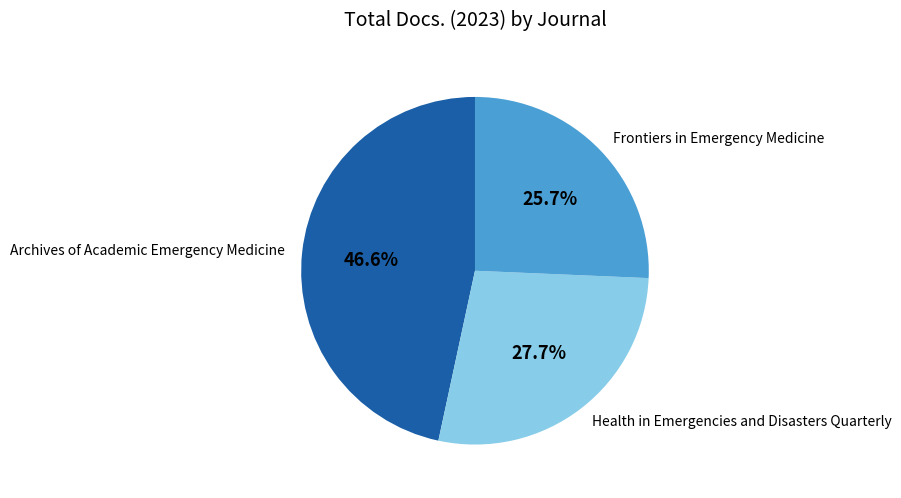

How much of the chart is everything except Health in Emergencies and Disasters Quarterly?

72.3%